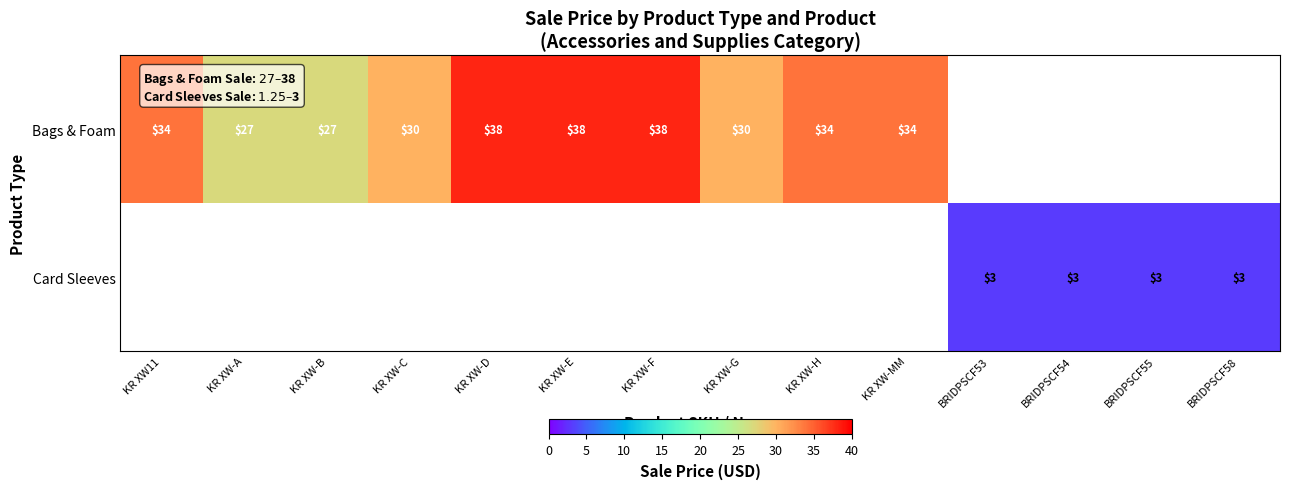

The Card Sleeves series shows 3 at BRIDPSCF53. True or false?

True